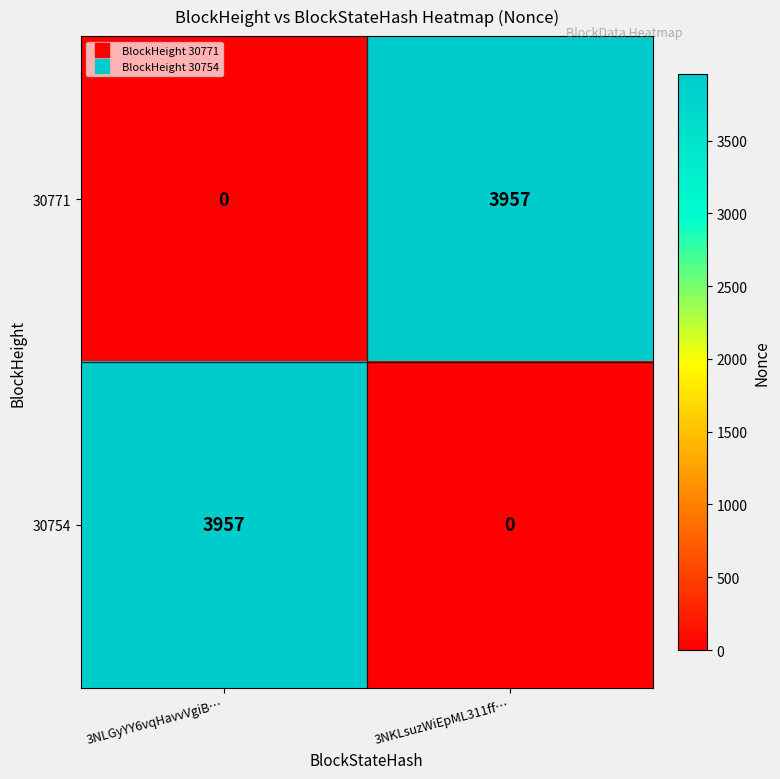

Rank the series at 3NLGyYY6vqHavvVgiB… from highest to lowest value.

30754, 30771